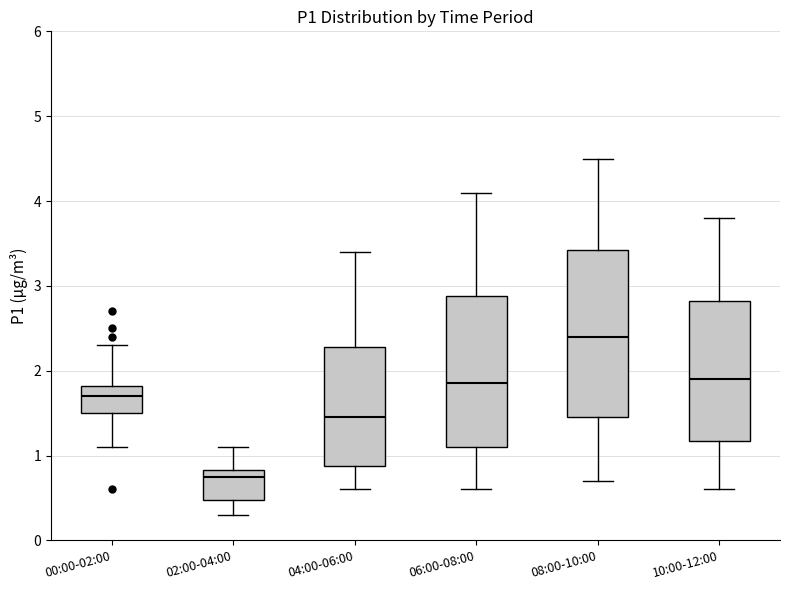

Reading left to right, read every box against the y-axis: the position of its median line, the range the box covers, and the ends of its whiskers. The values are not printed on the chart, so give them approximately, as read against the axis.

00:00-02:00: median 1.7, box 1.5 to 1.8, whiskers 1.1 to 2.3
02:00-04:00: median 0.8 (just below the box's upper edge), box 0.5 to 0.8, whiskers 0.3 to 1.1
04:00-06:00: median 1.5, box 0.9 to 2.3, whiskers 0.6 to 3.4
06:00-08:00: median 1.9, box 1.1 to 2.9, whiskers 0.6 to 4.1
08:00-10:00: median 2.4, box 1.5 to 3.4, whiskers 0.7 to 4.5
10:00-12:00: median 1.9, box 1.2 to 2.8, whiskers 0.6 to 3.8